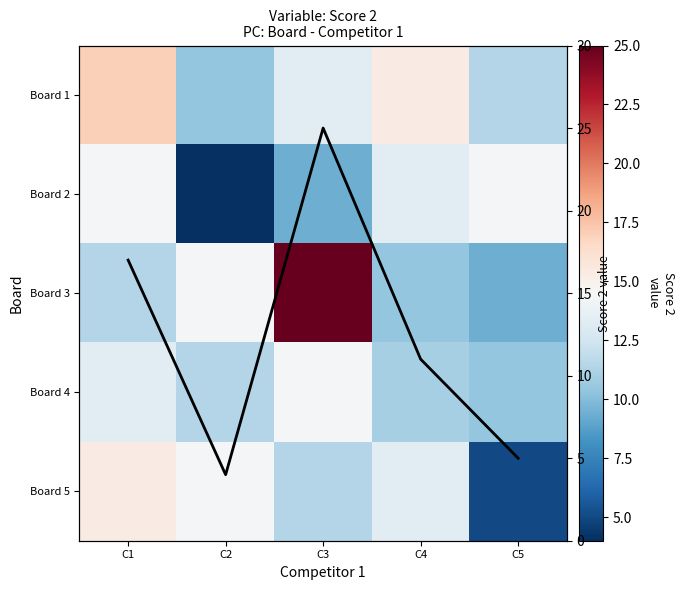

Which has a higher value, C3 or C2?

C3